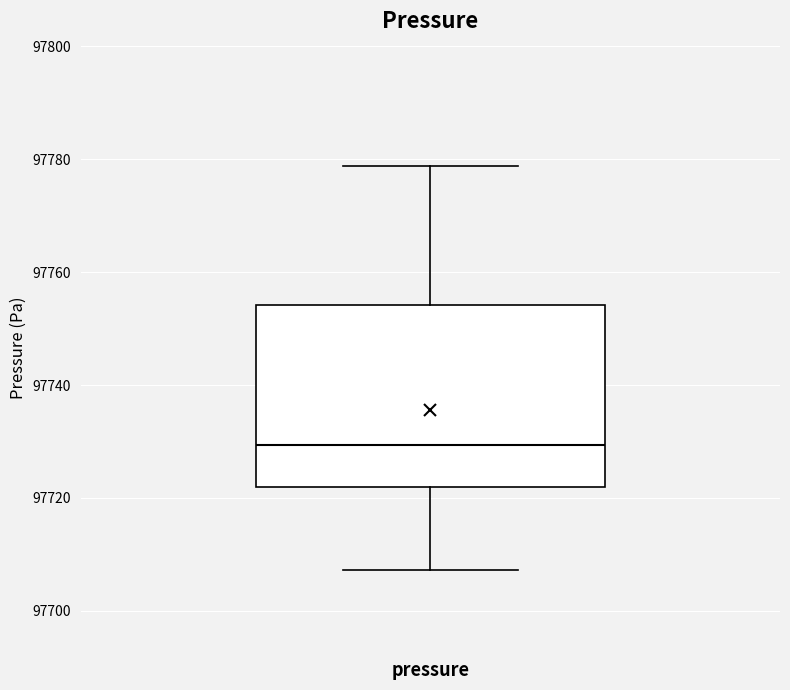

Read this box plot against the y-axis: the position of the median line, the range covered by the box, and the ends of both whiskers. The values are not printed on the chart, so give them approximately, as read against the axis.

median 97730, box 97722 to 97754, whiskers 97708 to 97778